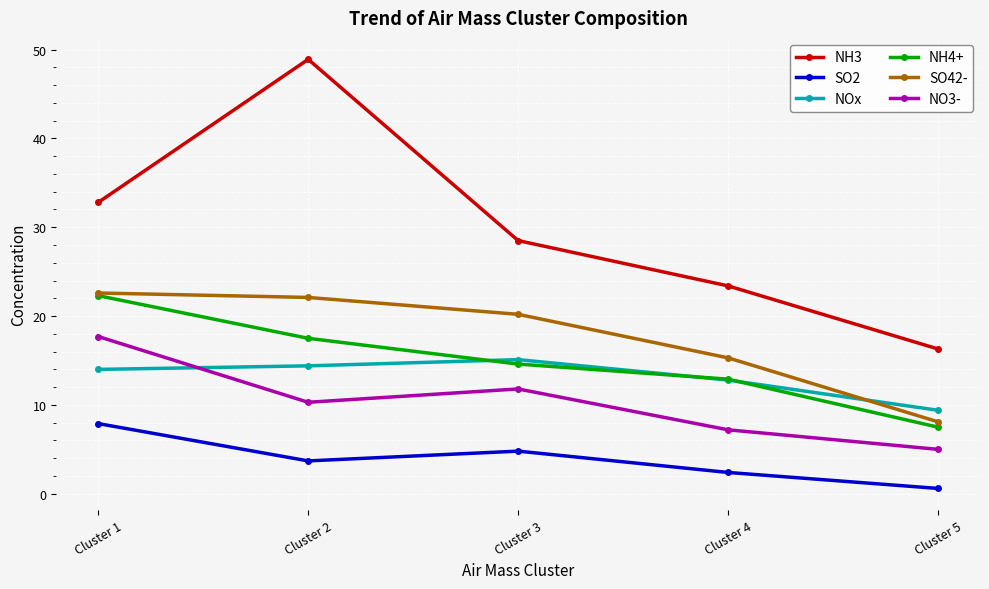

The value of SO2 at Cluster 3 is 4.8. True or false?

True